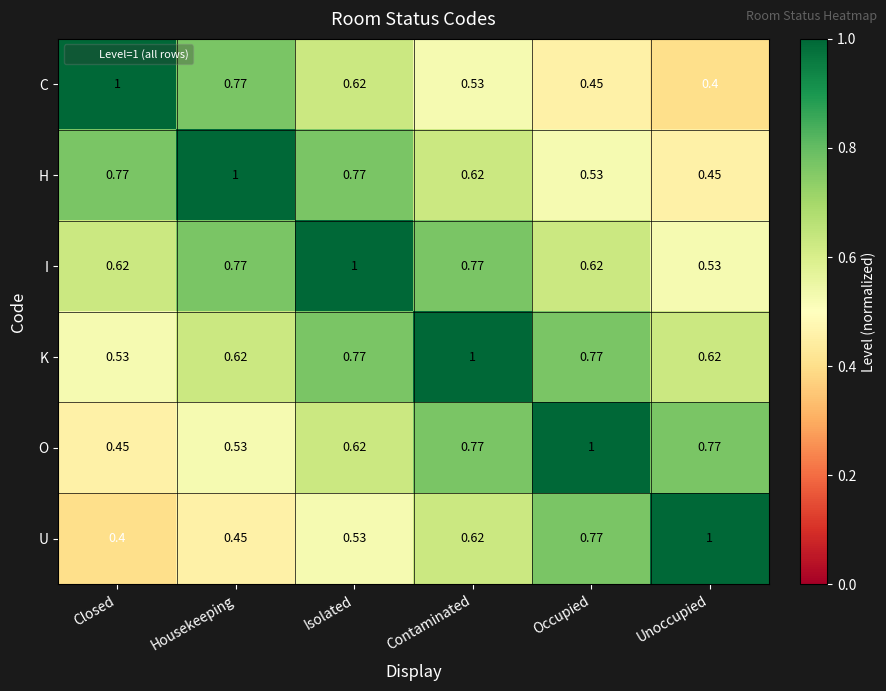

Rank the categories by U value from highest to lowest.

Unoccupied, Occupied, Contaminated, Isolated, Housekeeping, Closed